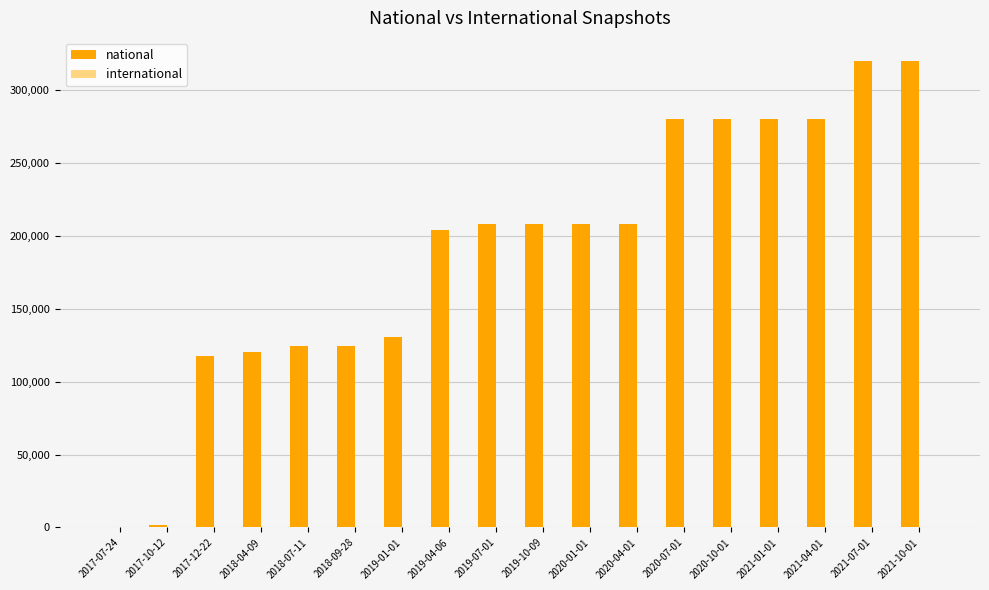

The value of national at 2018-07-11 is 162141. True or false?

False